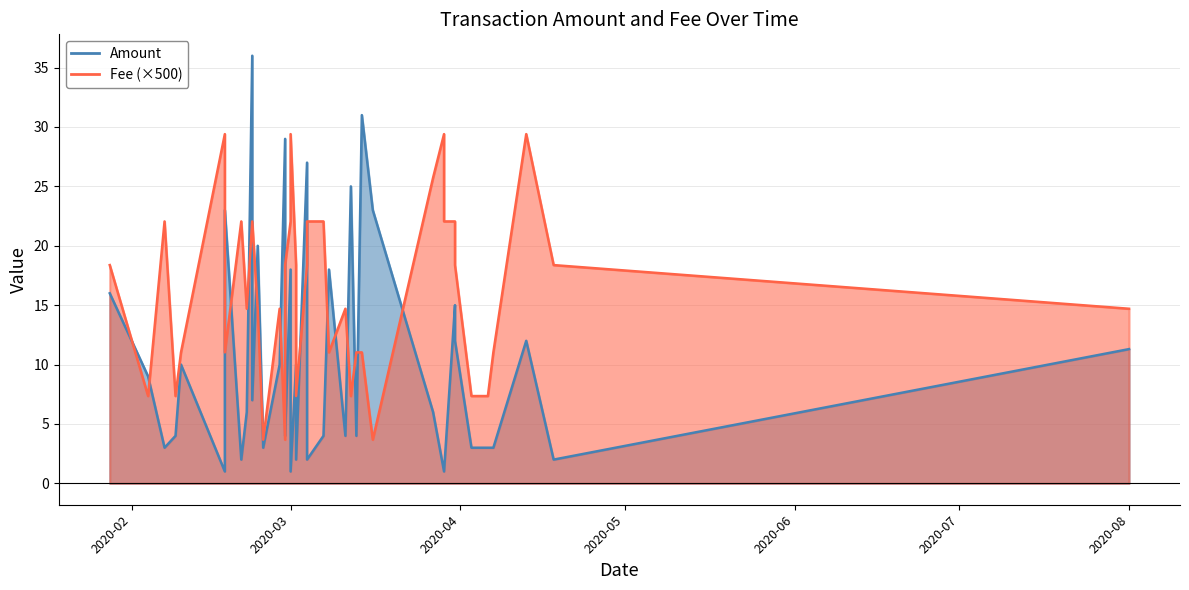

At which category is the sum across all series the highest?

2020-02-23